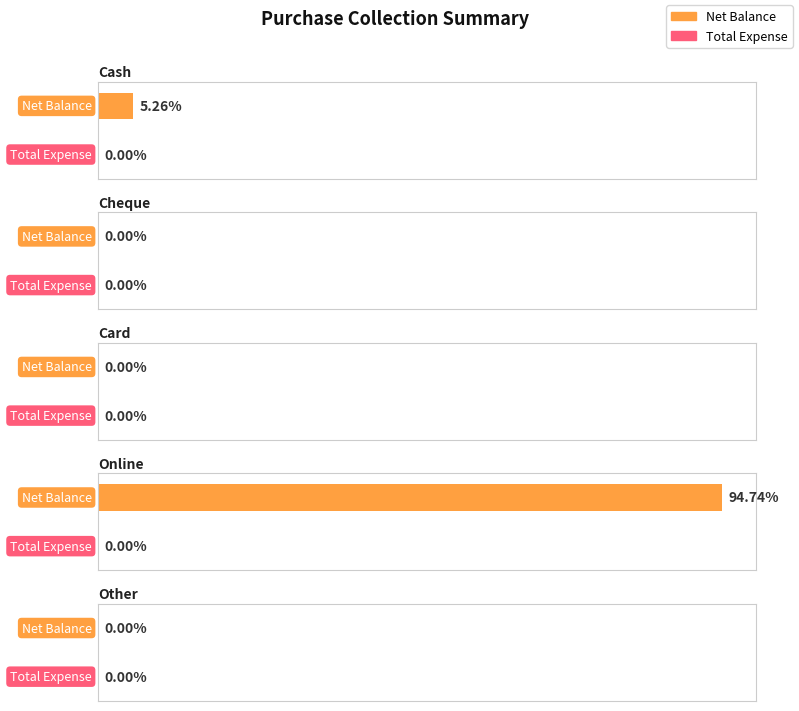

What position from the right is Other?

1